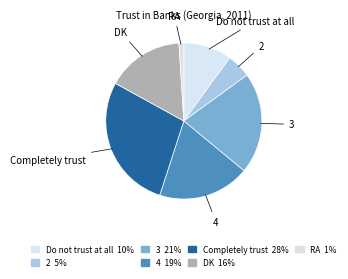

To the nearest percent, what percentage of the pie is 2?

5%